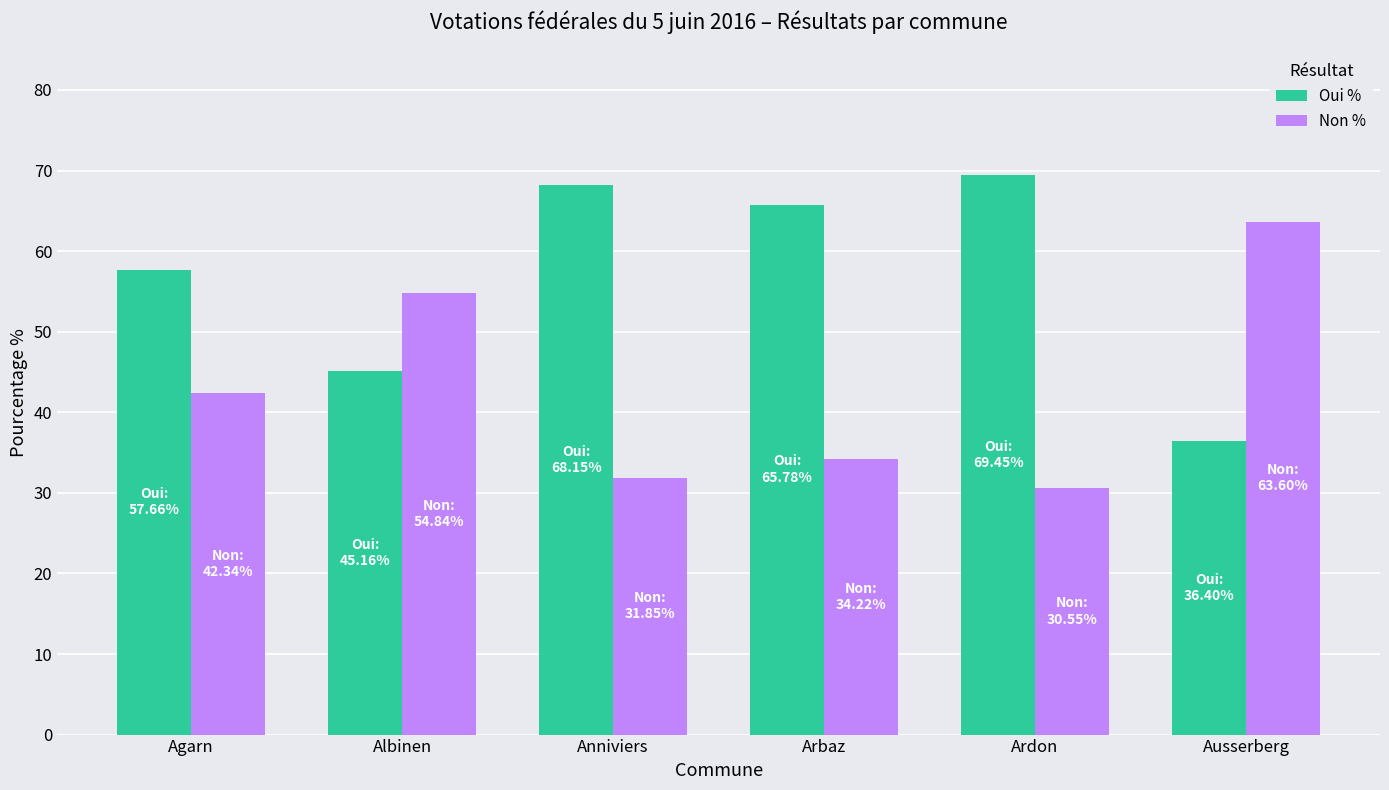

What is the greatest value displayed?

69.5